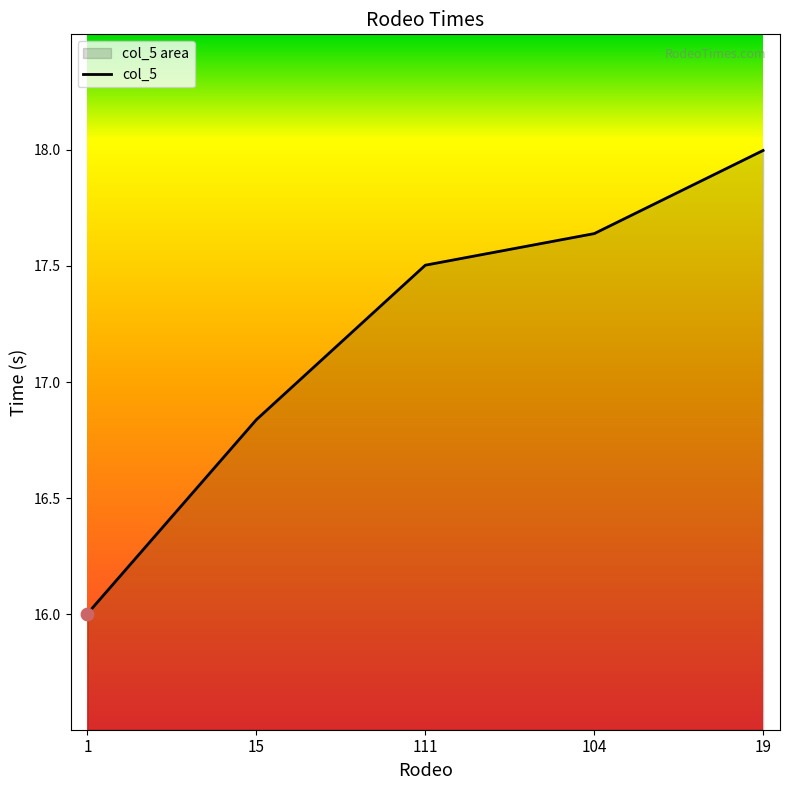

Which has a higher value, 15 or 19?

19